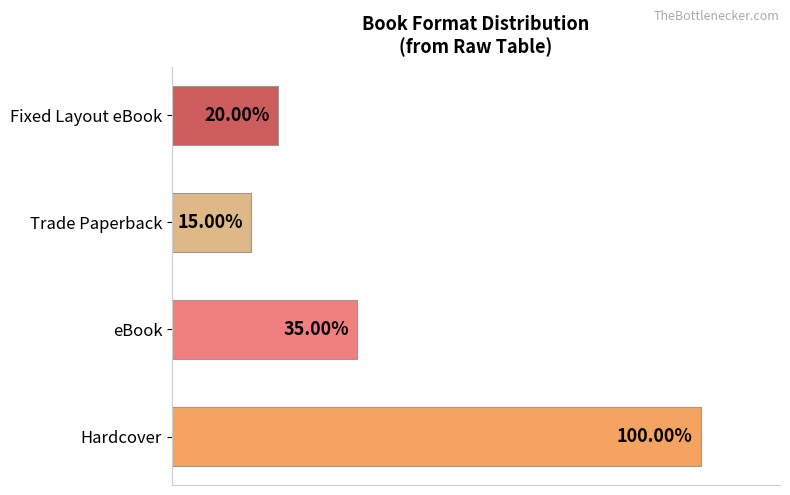

Are the bars horizontal?

Yes